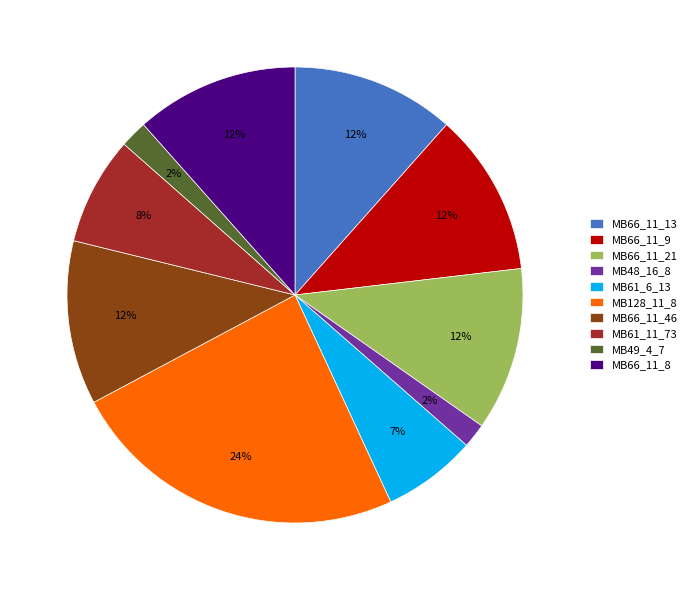

To the nearest percent, what portion does MB48_16_8 represent?

2%